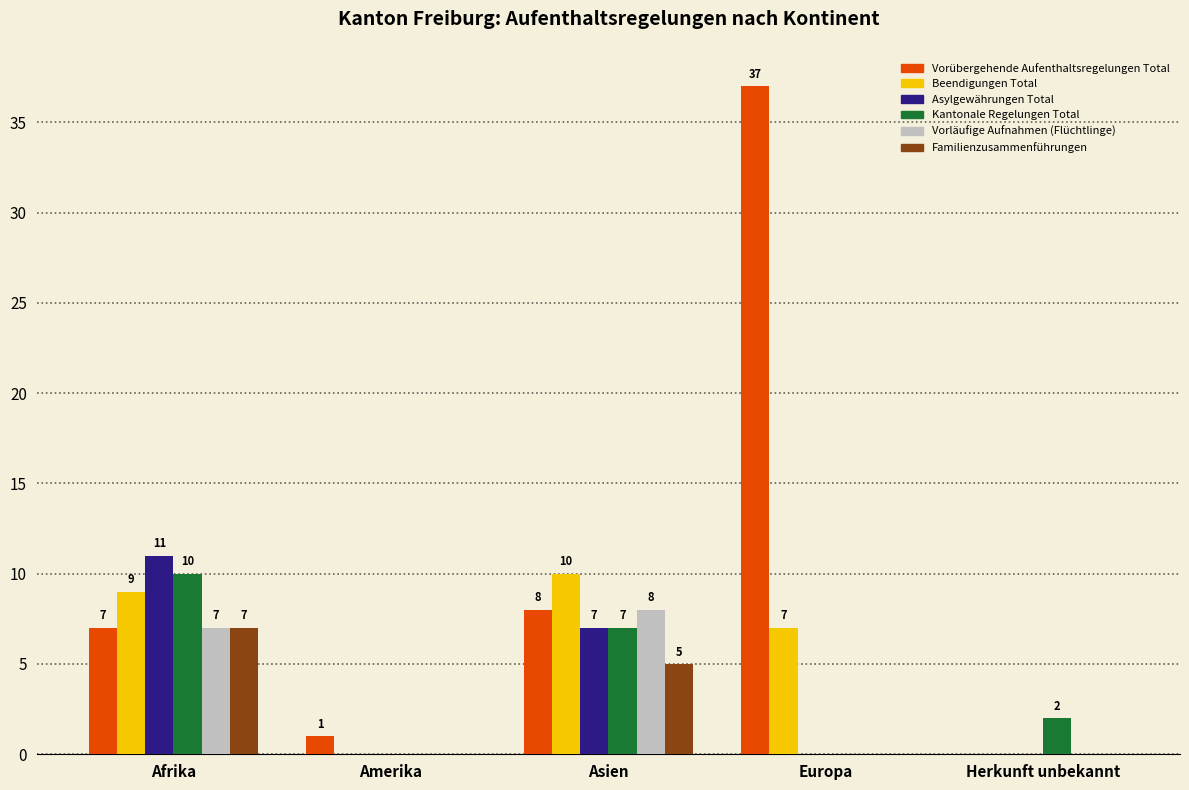

Count the Kantonale Regelungen Total values in the range 0 to 7.

4